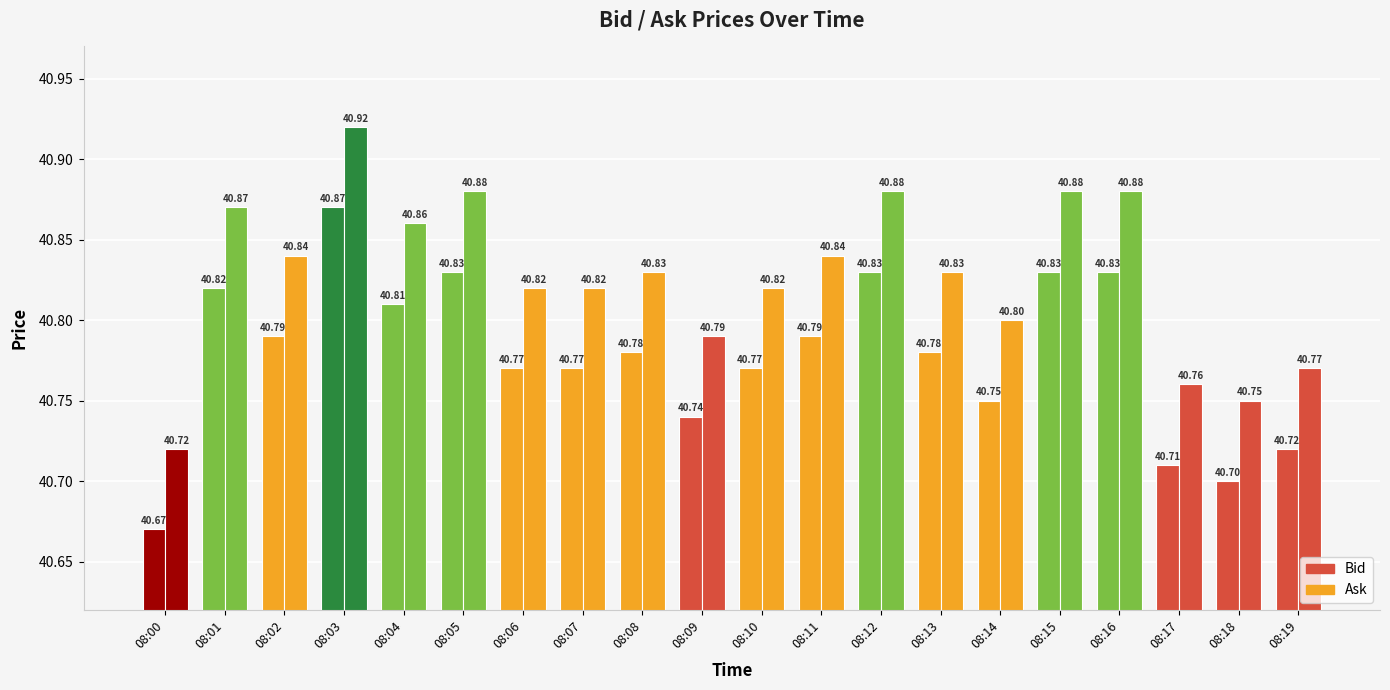

At which label does Bid reach its minimum?

08:00